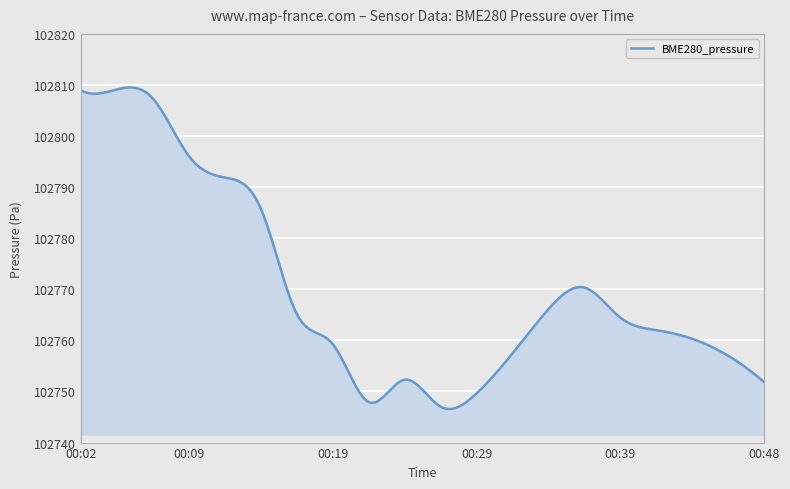

What is the difference between the maximum and minimum values?

62.9